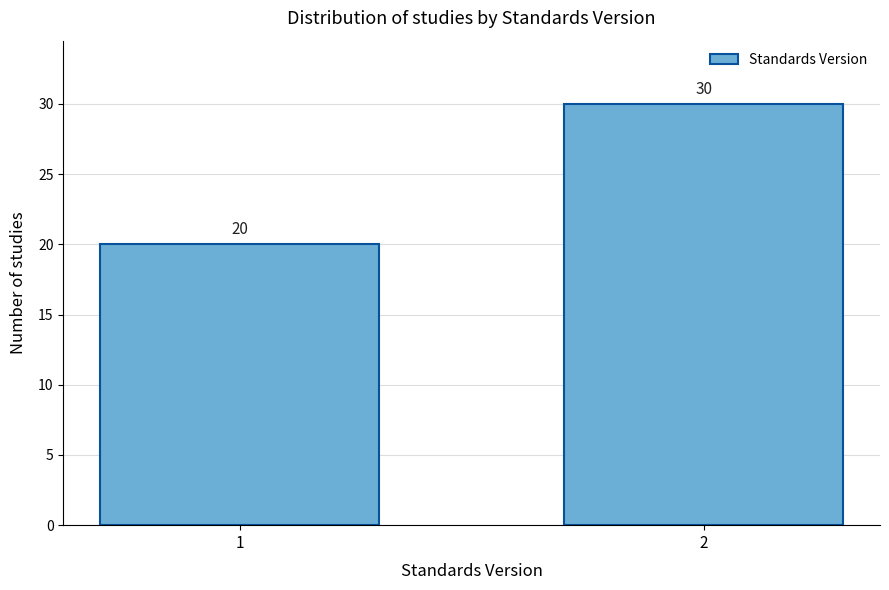

Reading left to right, transcribe all the data shown in this chart.

1=20	2=30